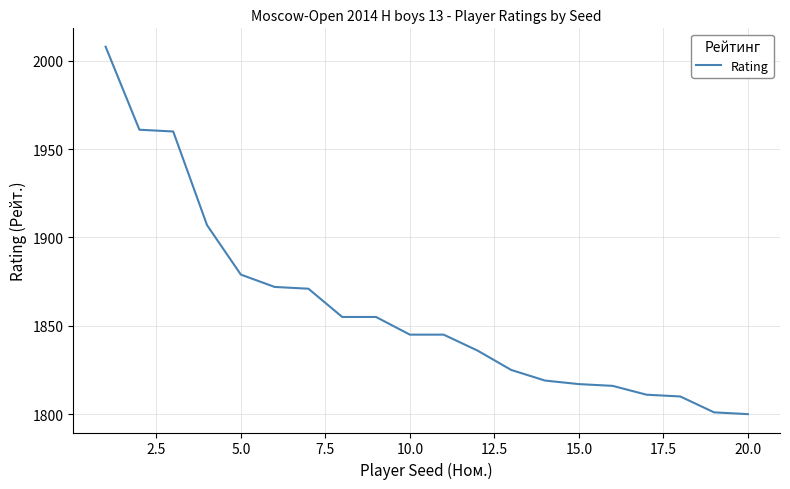

What is the maximum value shown in the chart?

2008